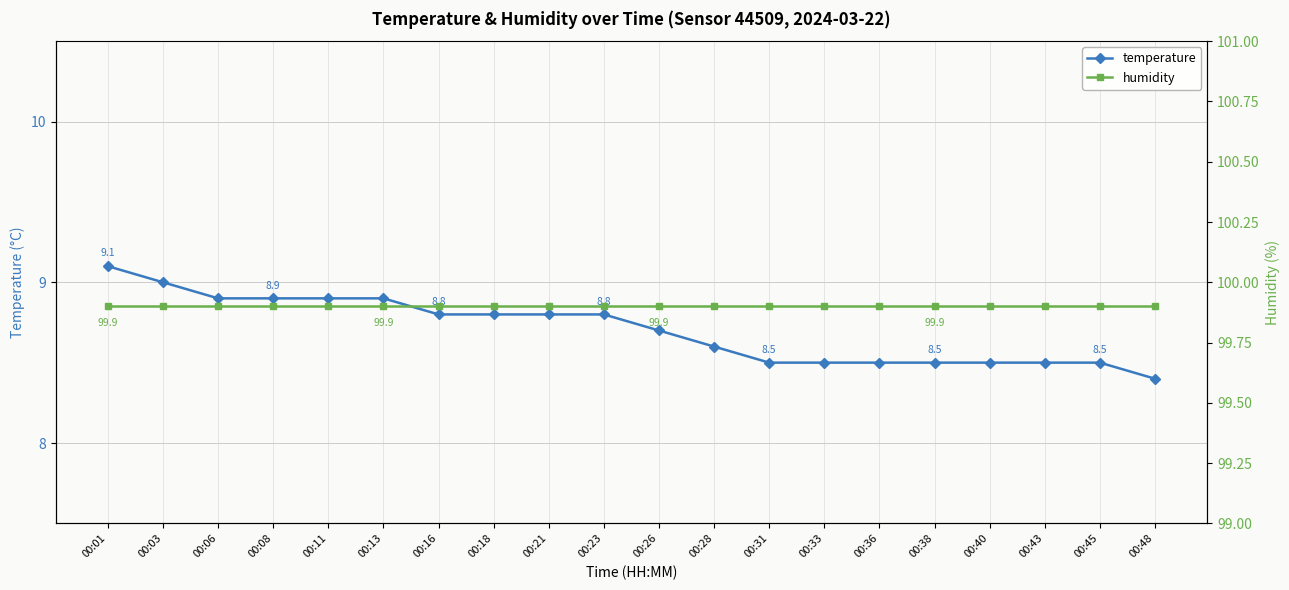

Read the temperature value at 00:11.

8.9